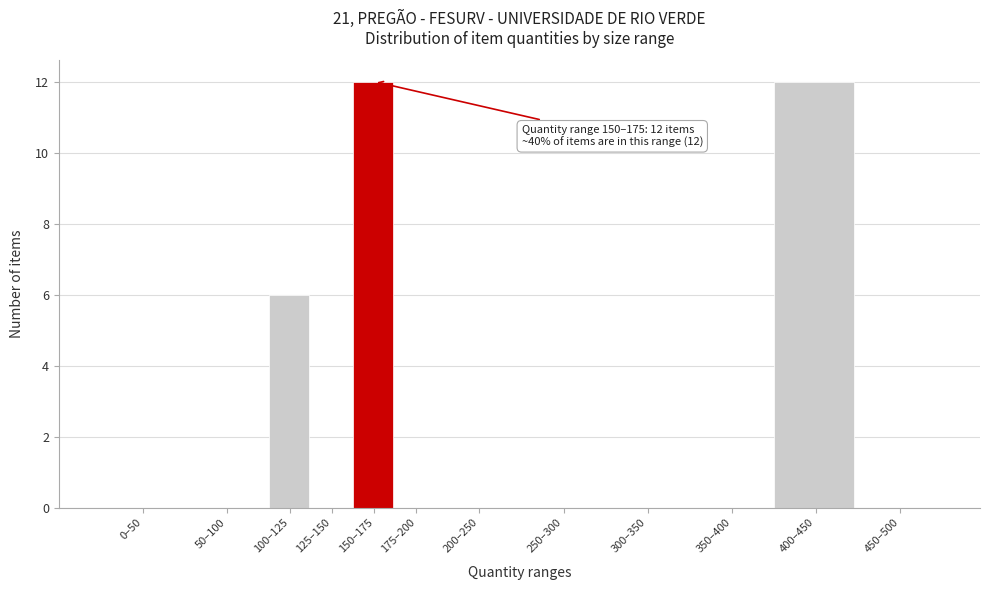

Reading left to right, list all the values displayed in this chart.

0–50=0	50–100=0	100–125=6	125–150=0	150–175=12	175–200=0	200–250=0	250–300=0	300–350=0	350–400=0	400–450=12	450–500=0